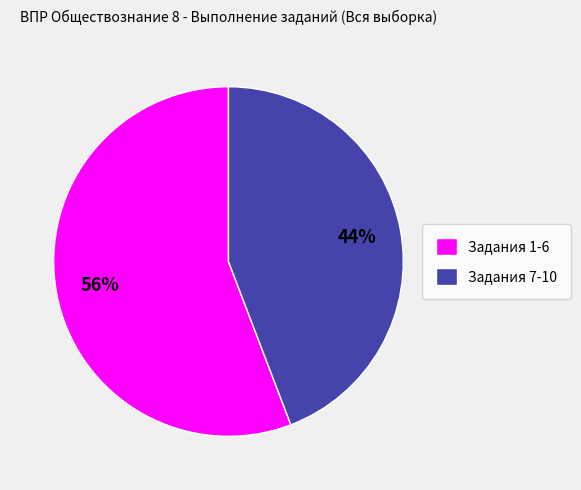

Is there any slice that represents more than half of the pie?

Yes